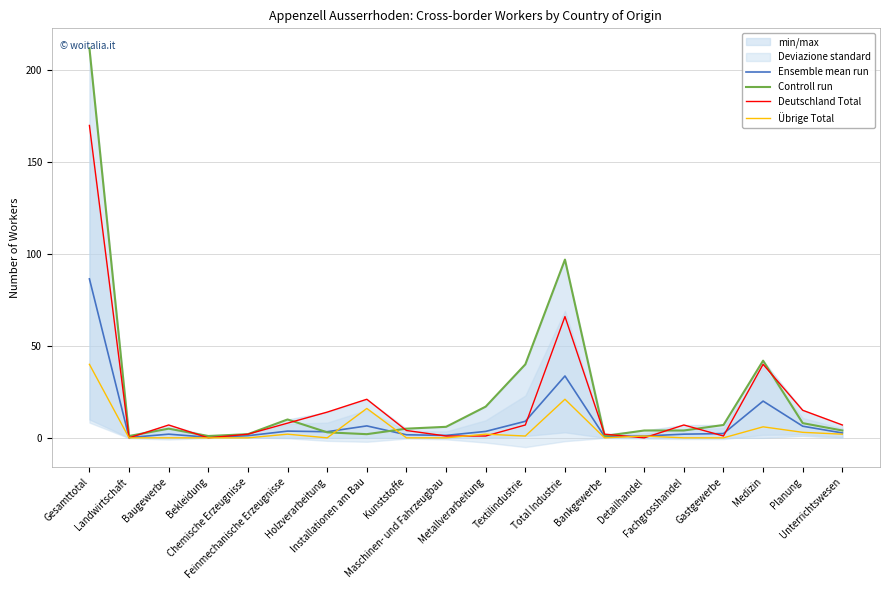

The Deutschland Total series shows 4.0 at Kunststoffe. True or false?

True